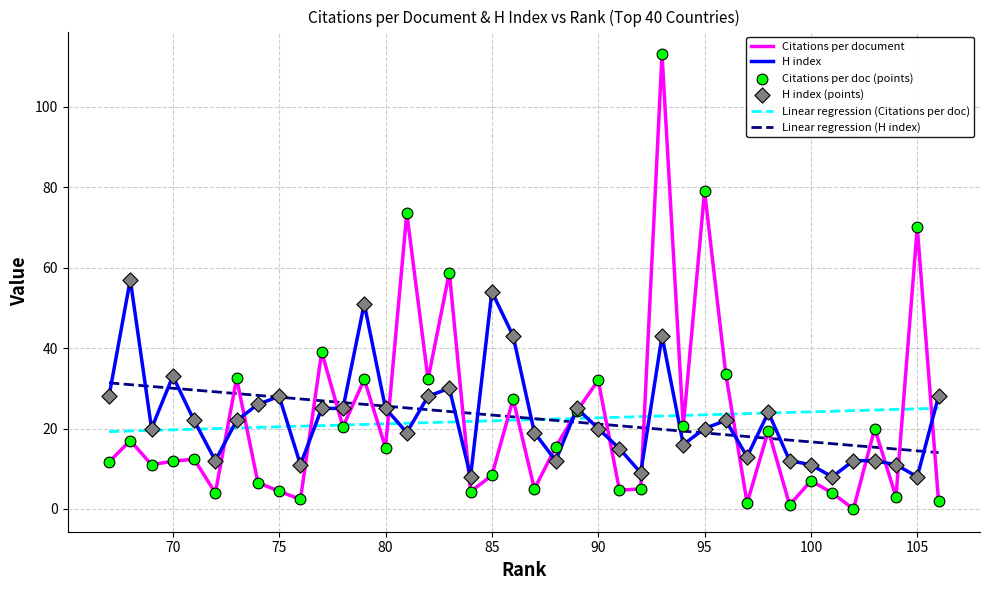

What is the total value across all series at 69?

31.0